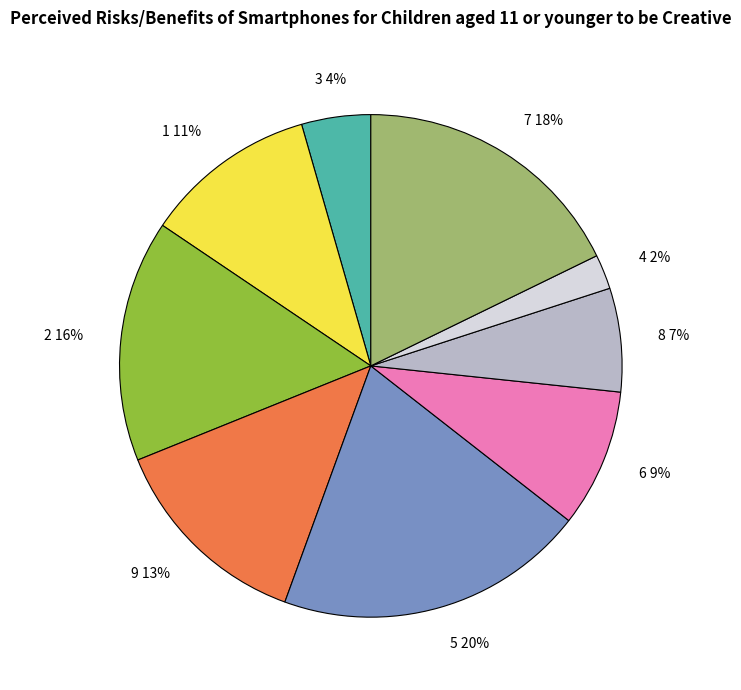

Is there a majority slice in this chart?

No